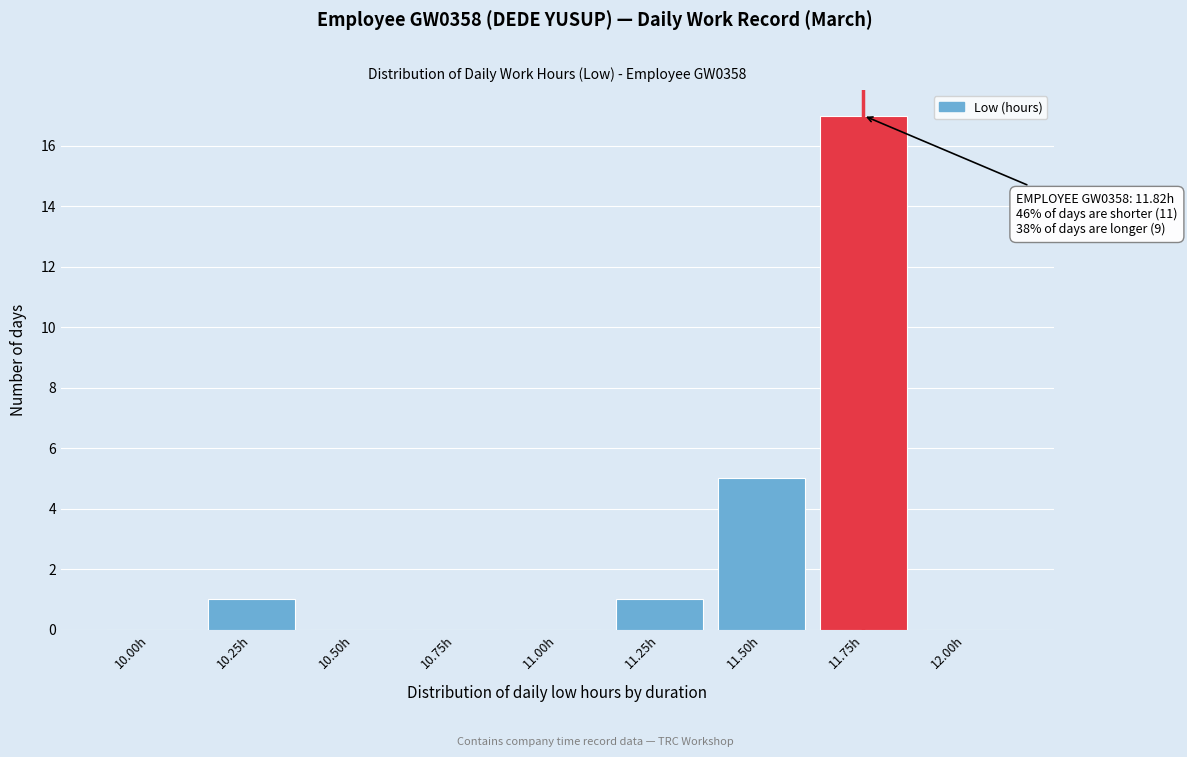

Reading left to right, extract all data points from this chart.

10.00h=0	10.25h=1	10.50h=0	10.75h=0	11.00h=0	11.25h=1	11.50h=5	11.75h=17	12.00h=0